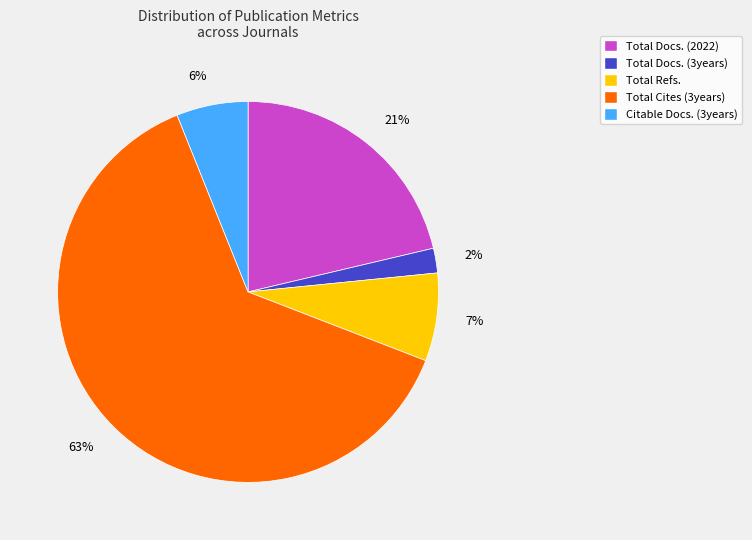

How many segments does this pie chart have?

5